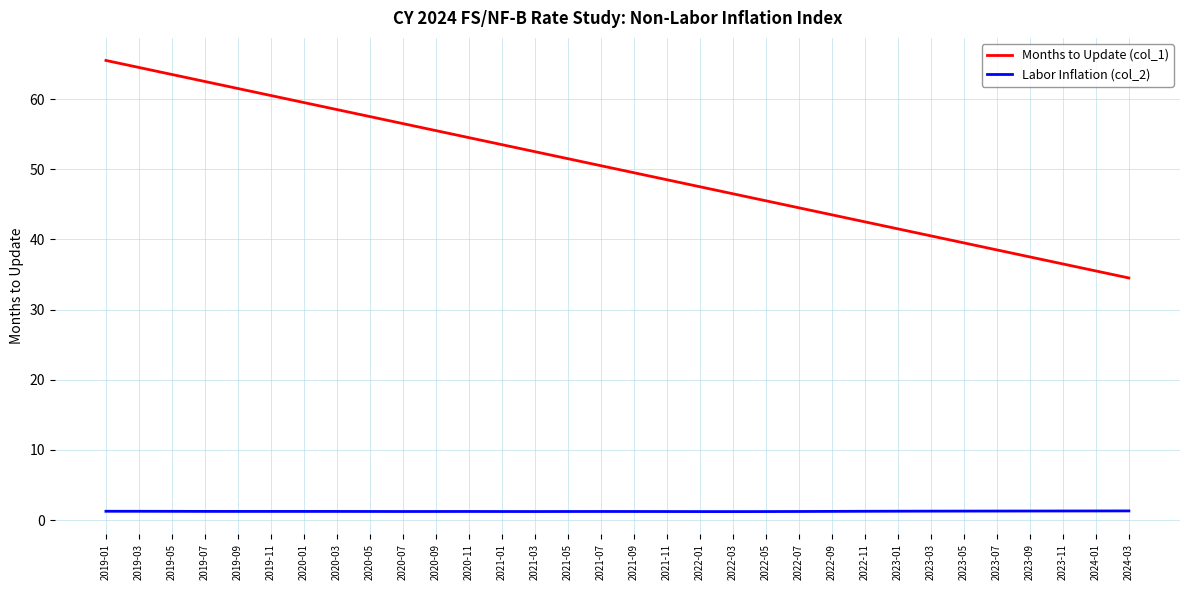

What is the maximum value shown in the chart?

65.5